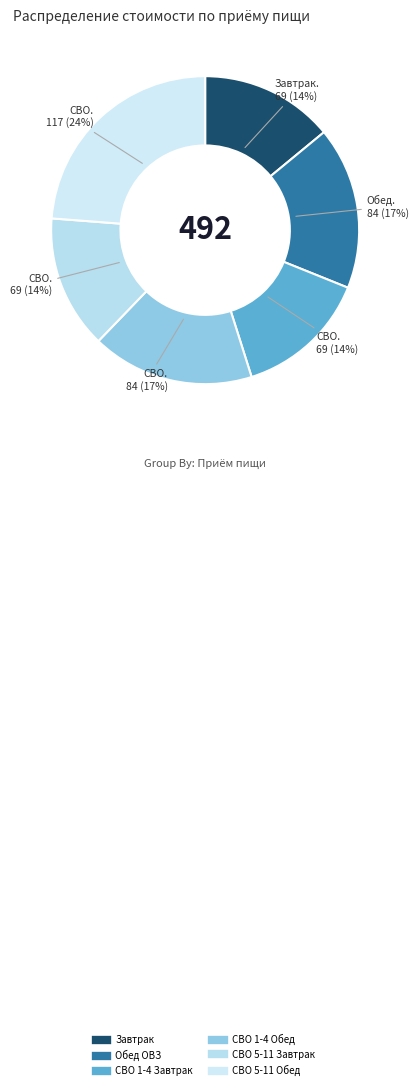

Which category has the biggest portion of the pie?

СВО 5-11 Обед